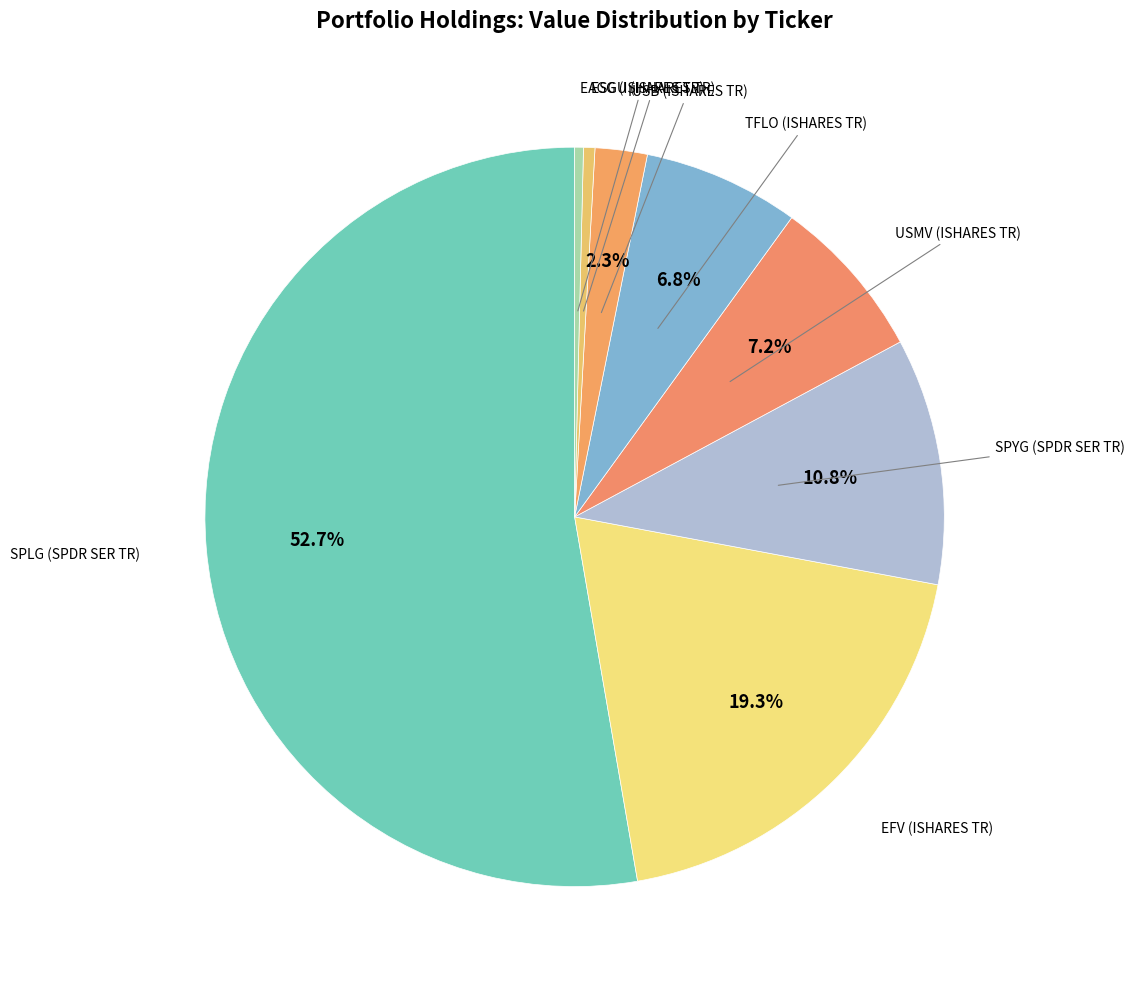

What is the smallest slice in the pie chart?

EAGG (ISHARES TR)